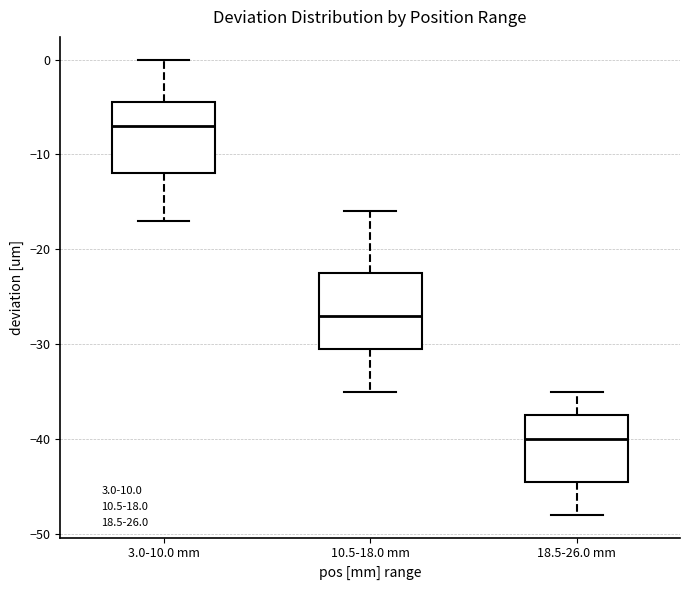

Where does the lower whisker of the box for 3.0-10.0 mm end on the y-axis? The values are not printed on the chart, so give them approximately, as read against the axis.

-17